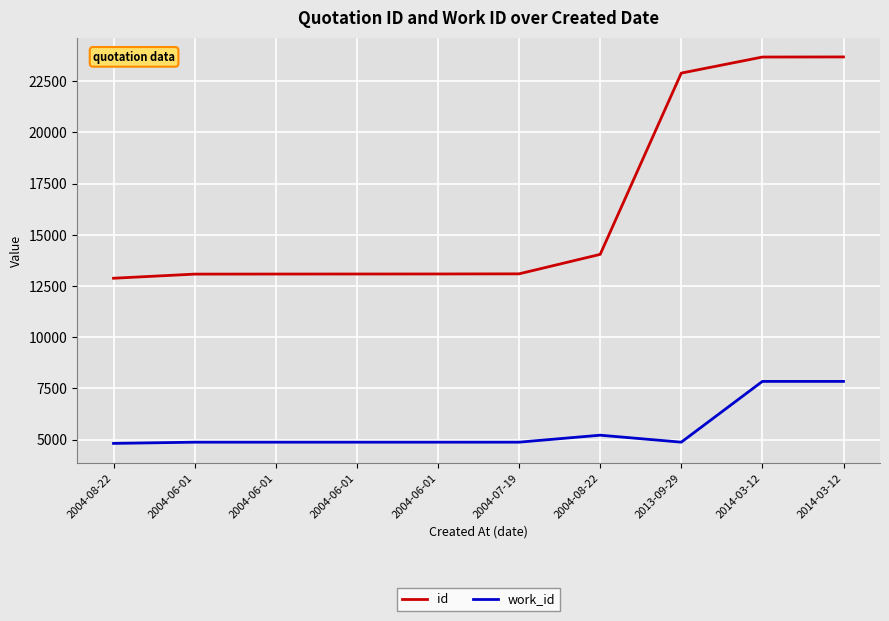

What is the label of the 8th point from the left?

2013-09-29